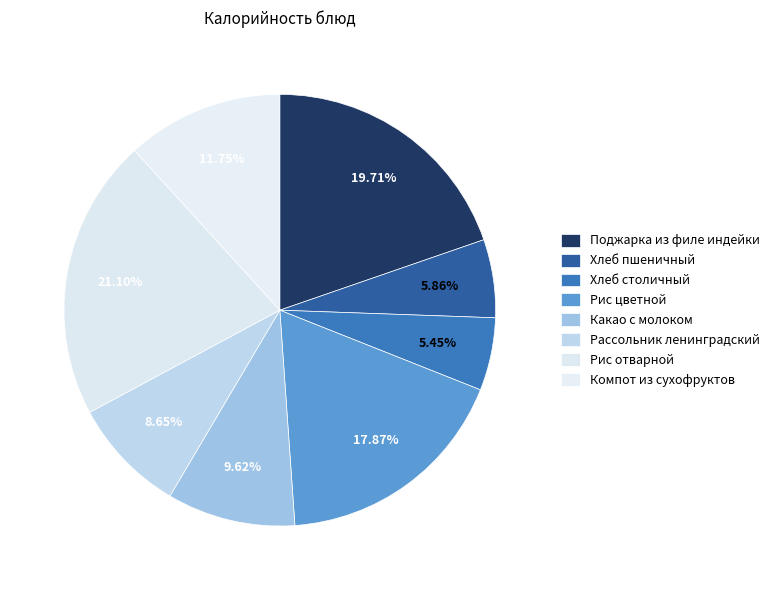

How many segments does this pie chart have?

8